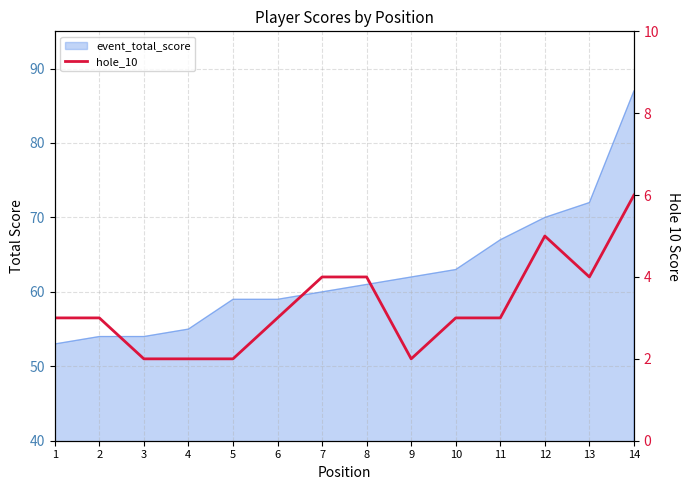

What is the smallest value displayed?

2